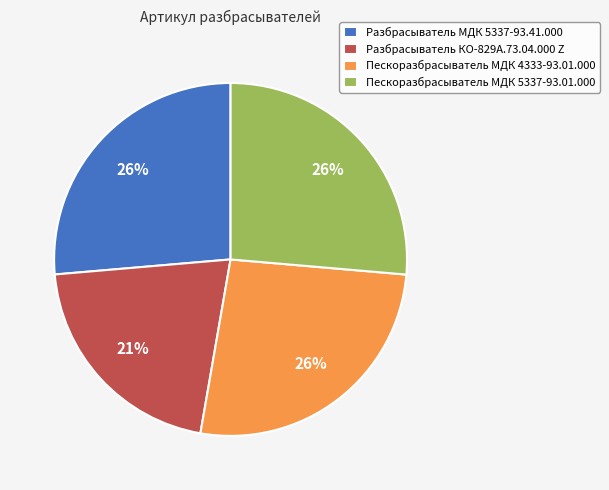

What is the smallest slice in the pie chart?

Разбрасыватель КО-829А.73.04.000 Z